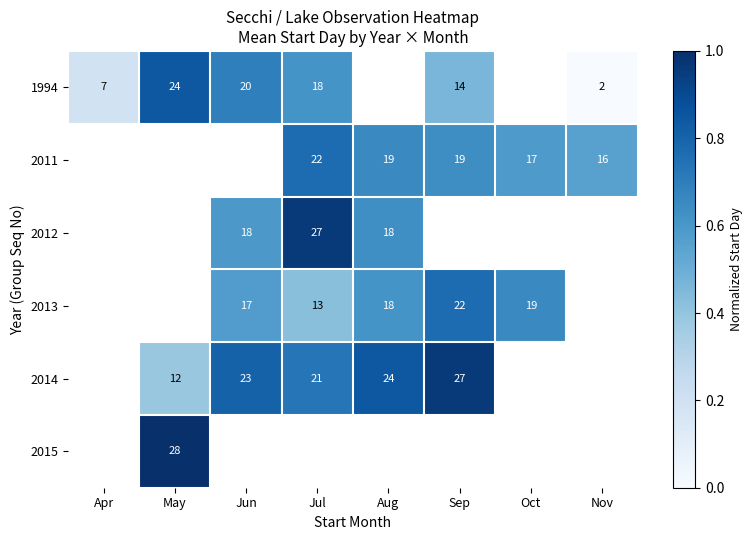

At Jul, list the series in order from largest to smallest.

2012, 2011, 2014, 1994, 2015, 2013